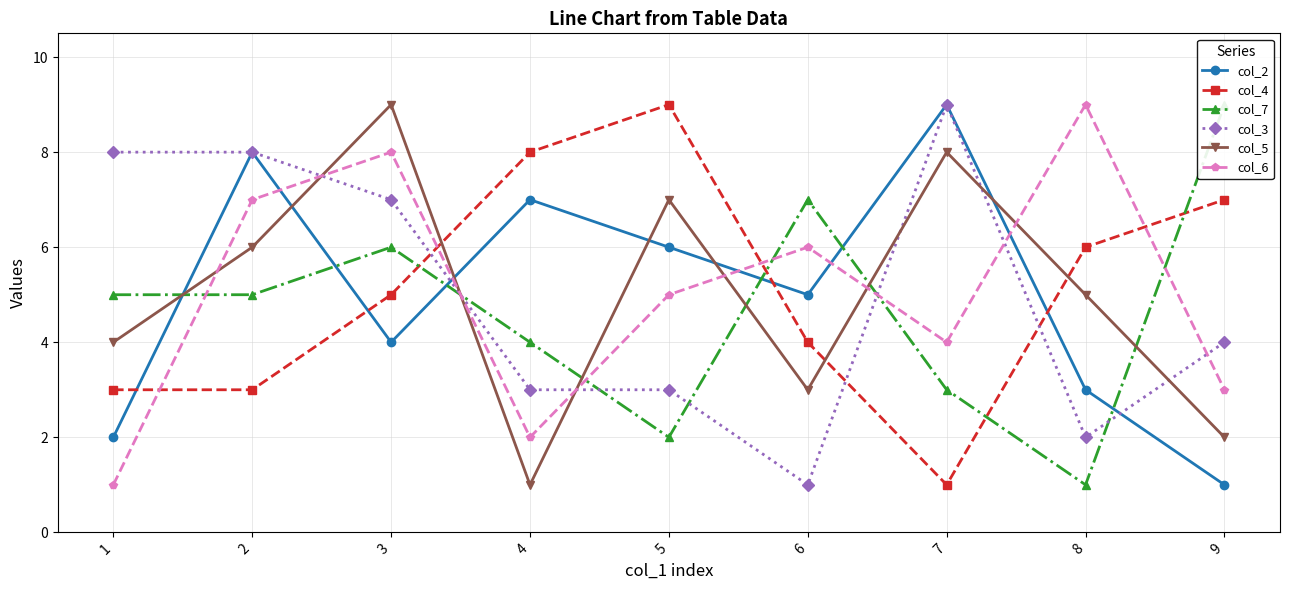

In col_4, how many points are higher than both neighbors (excluding endpoints)?

1